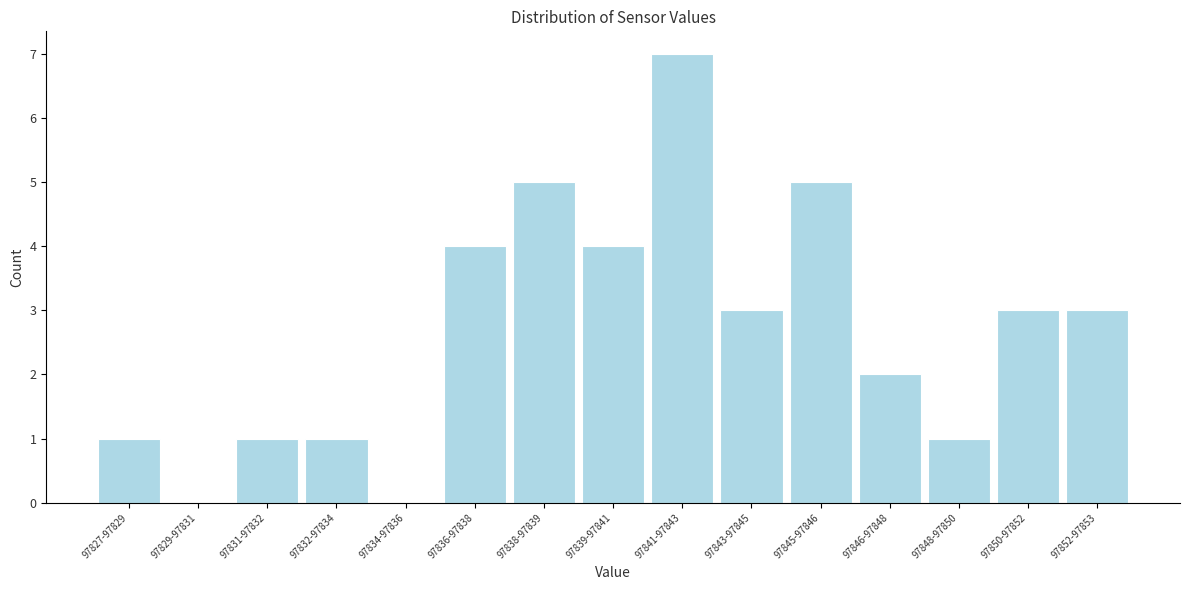

Reading left to right, transcribe all the data shown in this chart.

97827-97829=1	97829-97831=0	97831-97832=1	97832-97834=1	97834-97836=0	97836-97838=4	97838-97839=5	97839-97841=4	97841-97843=7	97843-97845=3	97845-97846=5	97846-97848=2	97848-97850=1	97850-97852=3	97852-97853=3